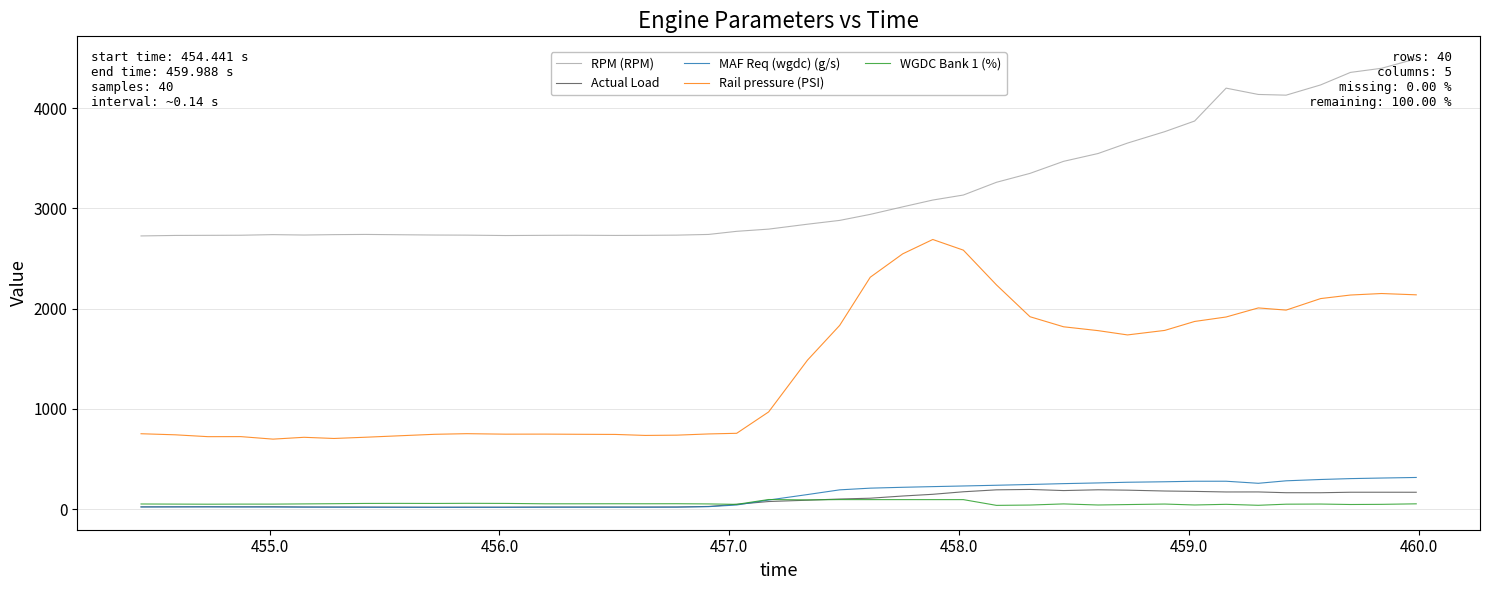

Rank the series by their maximum value, from highest to lowest.

RPM (RPM), Rail pressure (PSI), MAF Req (wgdc) (g/s), Actual Load, WGDC Bank 1 (%)